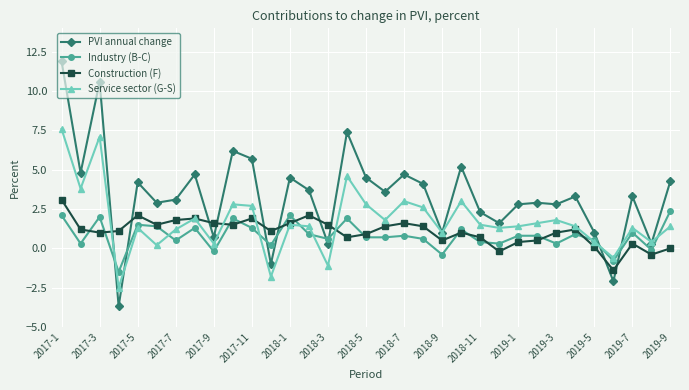

What is the value of the Construction (F) point at the 7th from the left?

1.8